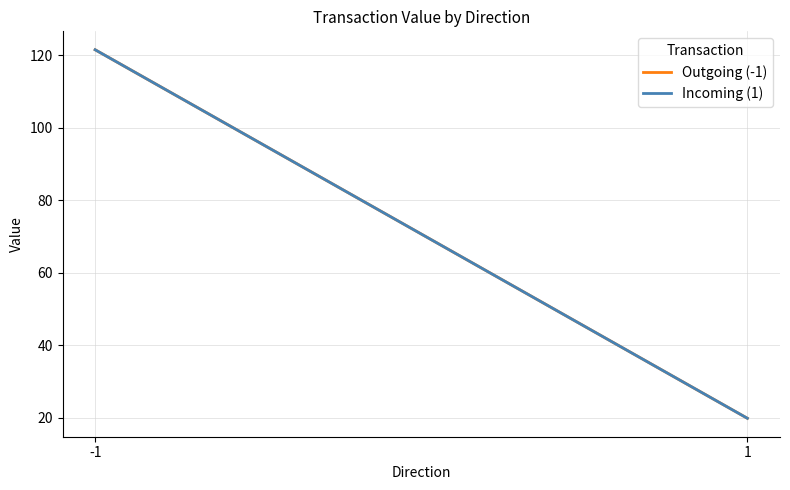

Which series has the largest total across all categories?

Outgoing (-1)